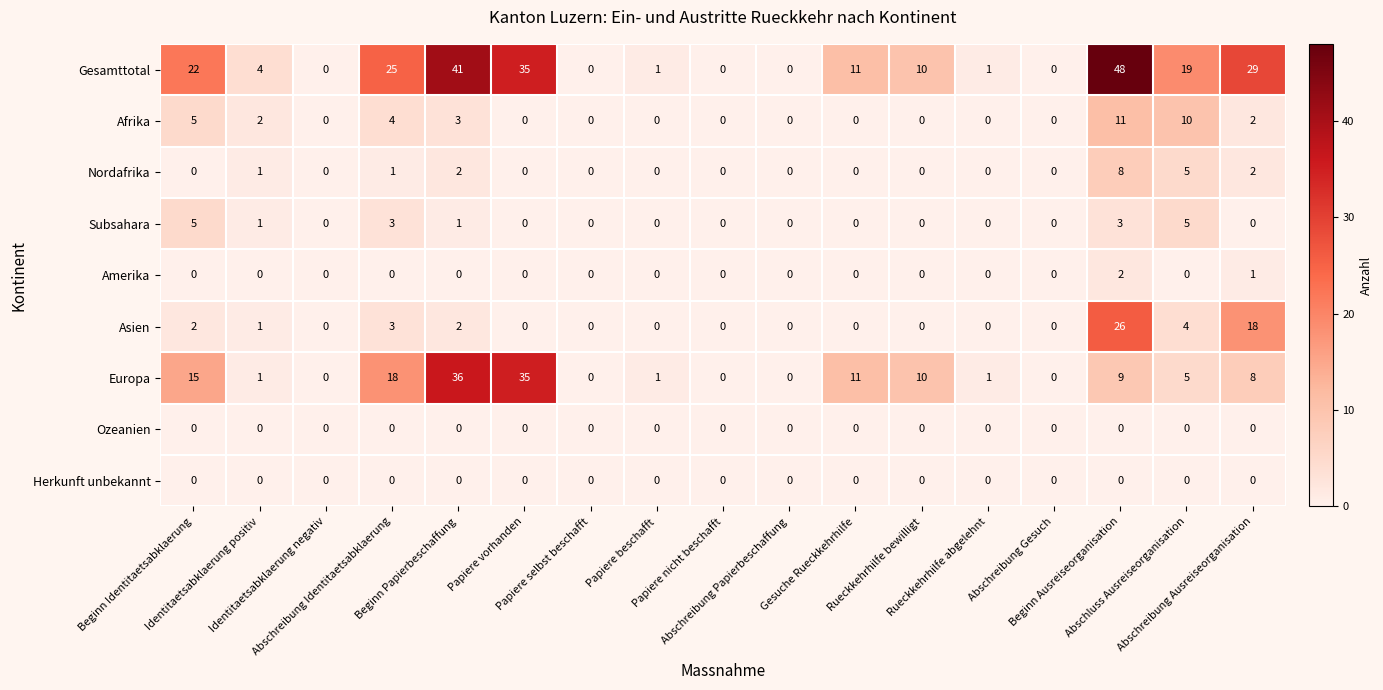

Which series has the largest total across all categories?

Gesamttotal